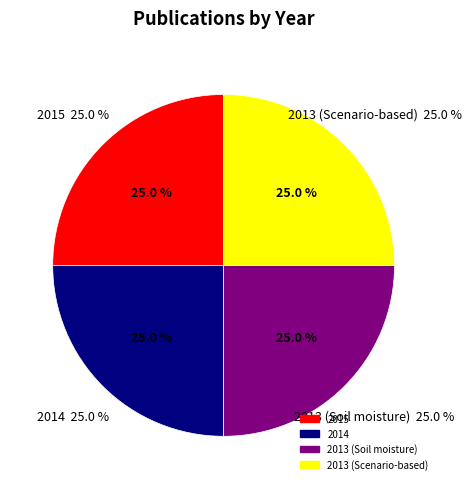

Which slice is the largest?

2015